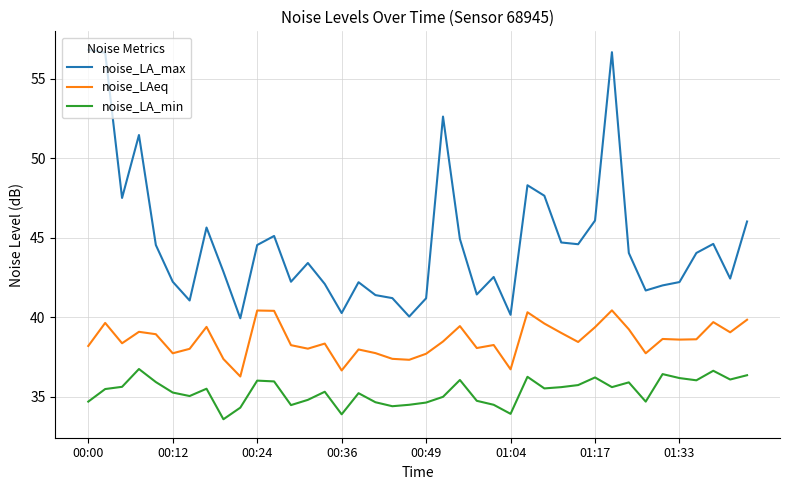

What is the maximum value shown in the chart?

56.8